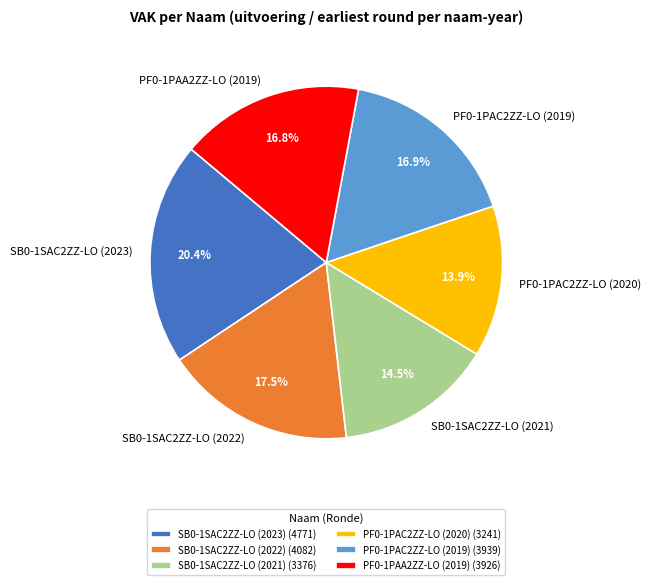

What is the largest slice in the pie chart?

SB0-1SAC2ZZ-LO (2023)